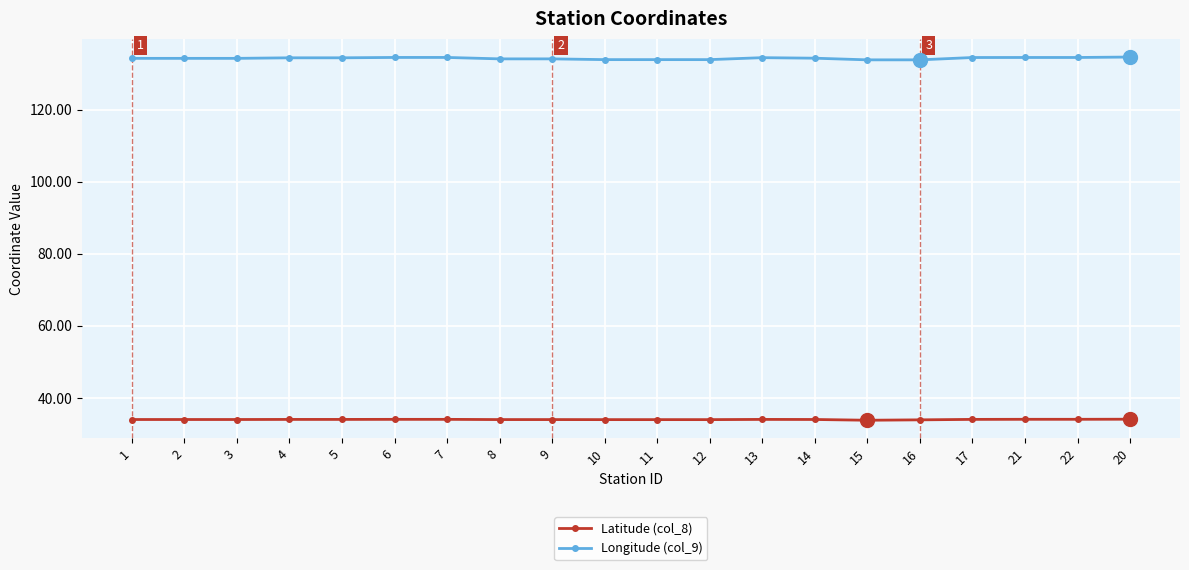

What is the maximum value shown in the chart?

134.6